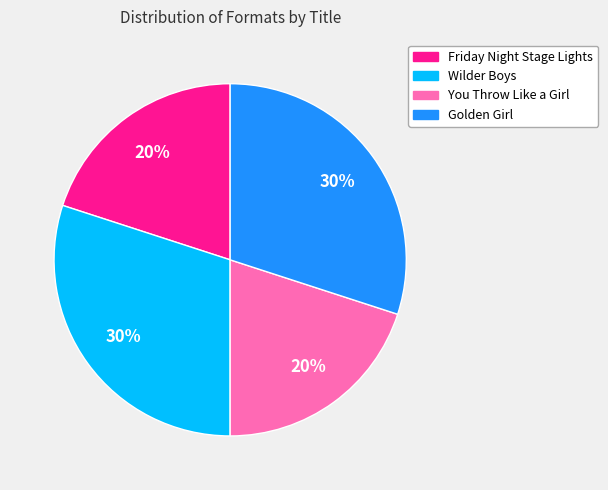

What is the ratio of the value at Golden Girl to the value at You Throw Like a Girl?

1.5